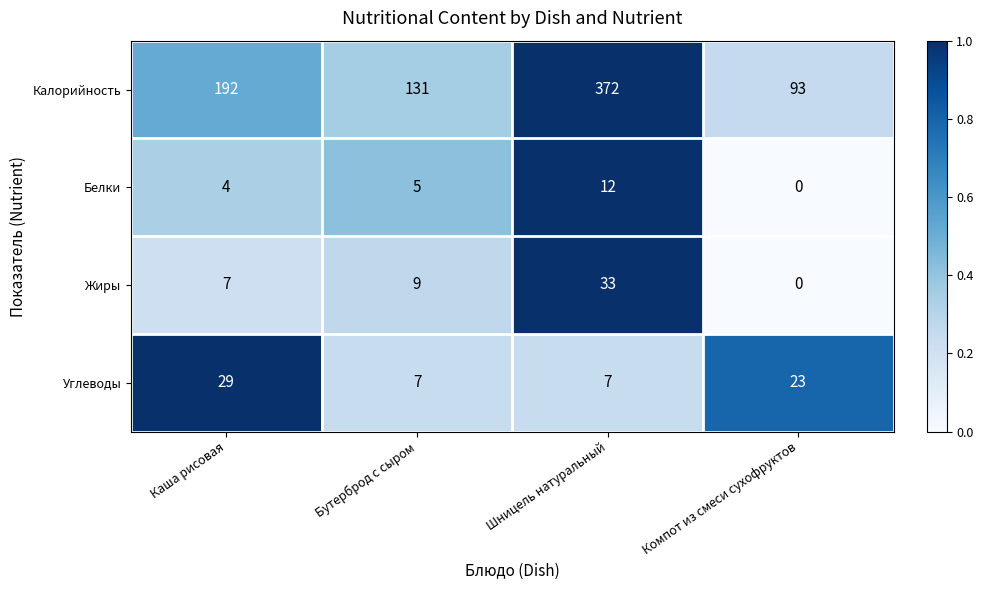

Between Шницель натуральный and Компот из смеси сухофруктов, which series saw the biggest shift?

Калорийность